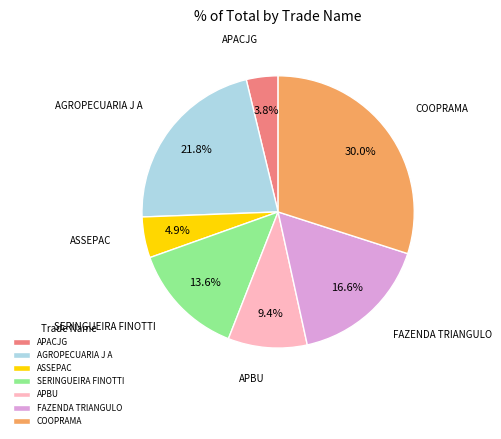

Is it true that FAZENDA TRIANGULO is 17% of the pie?

True